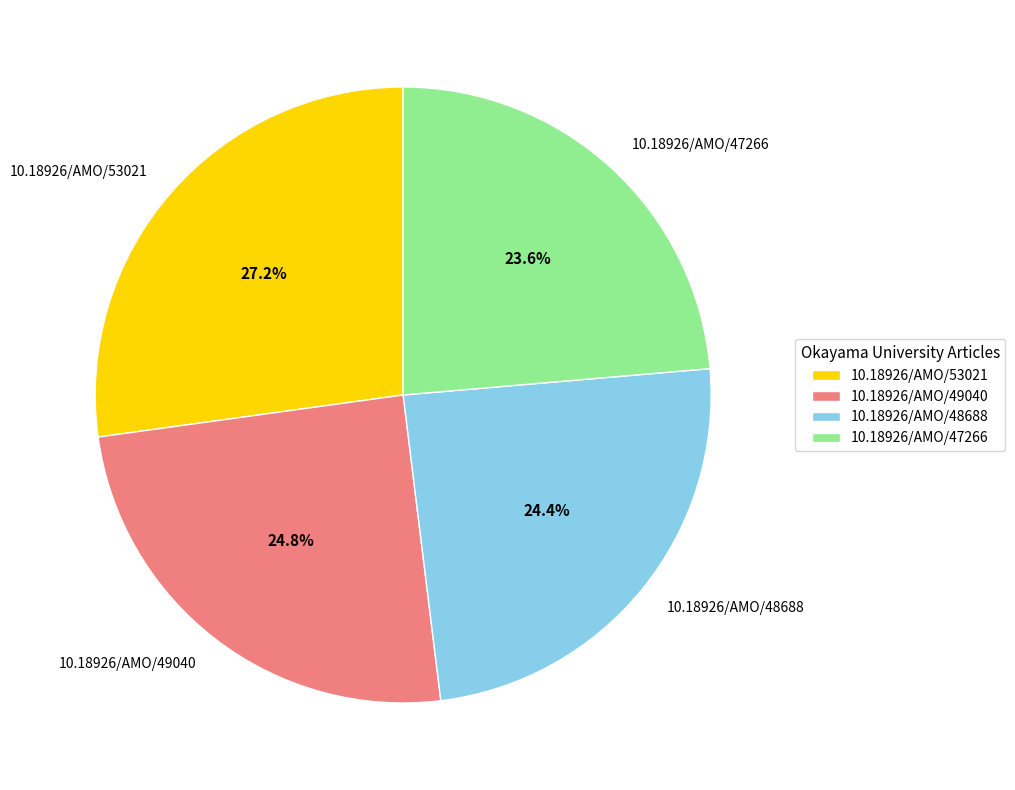

How many segments does this pie chart have?

4